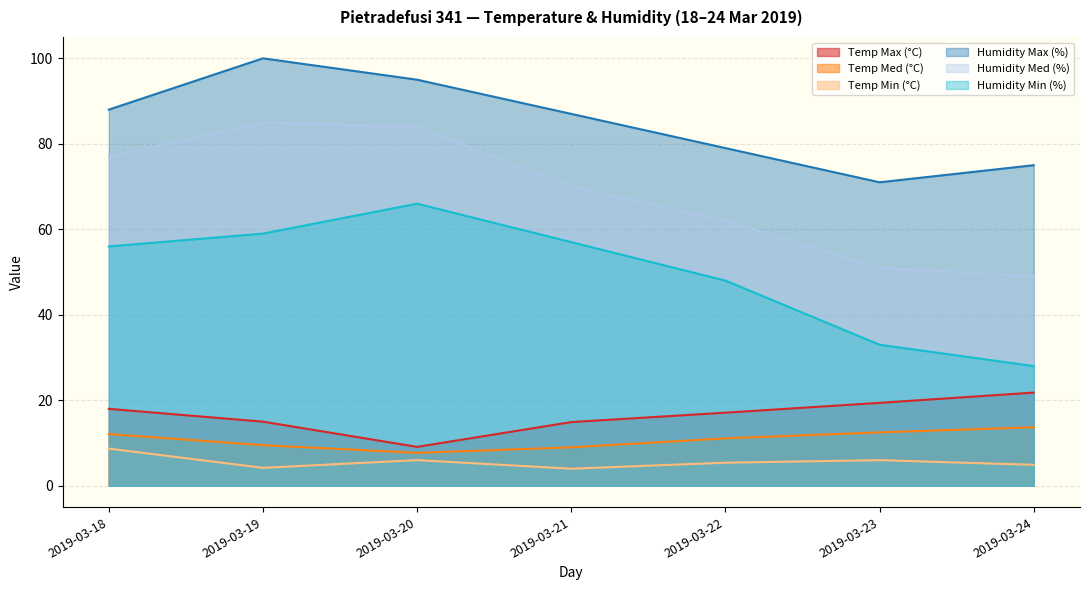

What is the value of the Temp Min (°C) point at the 4th from the left?

4.0